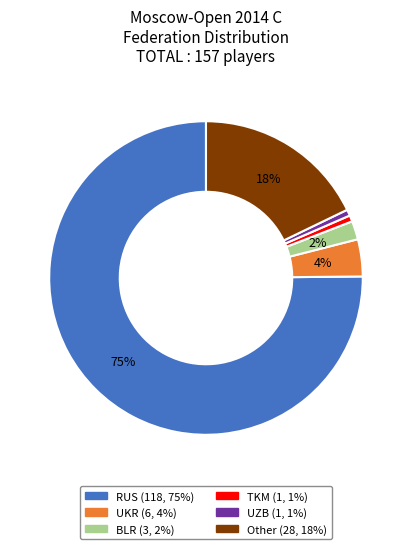

What percentage is the UKR slice, to the nearest percent?

4%